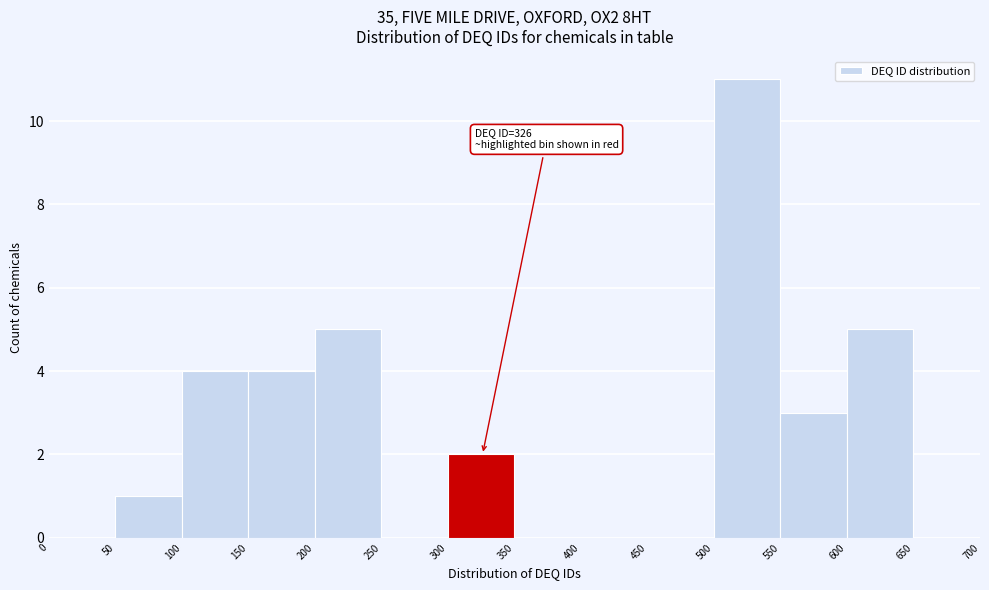

Which range on the x-axis has the tallest bar?

500 to 550